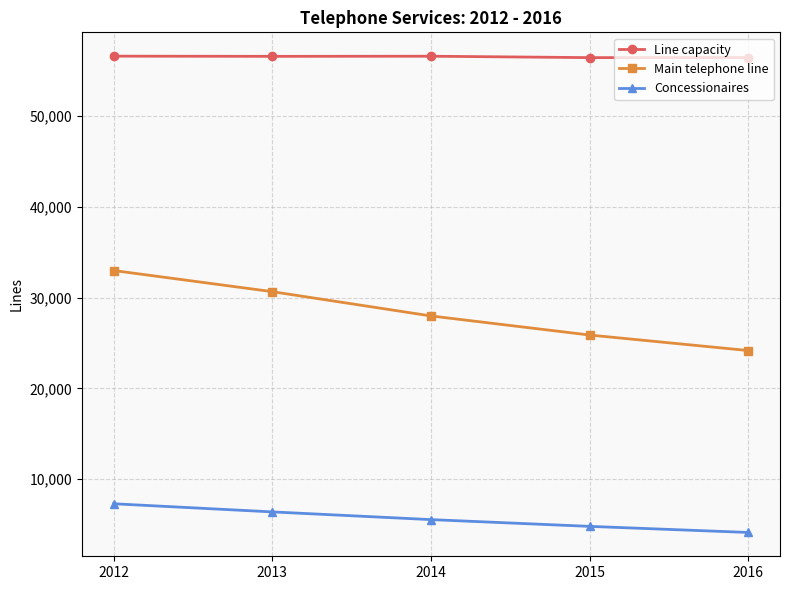

What is the sum of the Line capacity values at 2014 and 2015?

113082